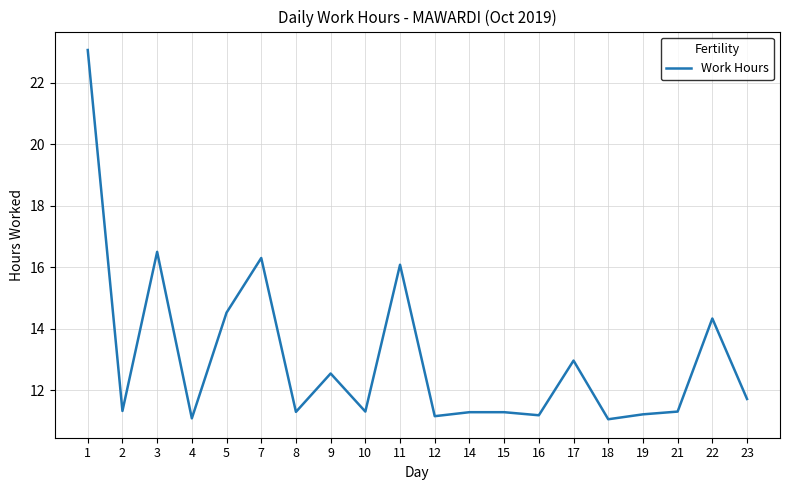

Reading right to left, transcribe all the data shown in this chart.

11.7	14.3	11.3	11.2	11.1	13.0	11.2	11.3	11.3	11.2	16.1	11.3	12.5	11.3	16.3	14.5	11.1	16.5	11.3	23.1